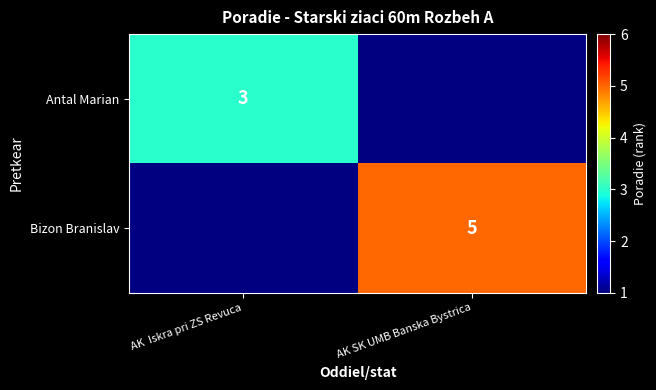

At how many categories does at least one series exceed 4?

1